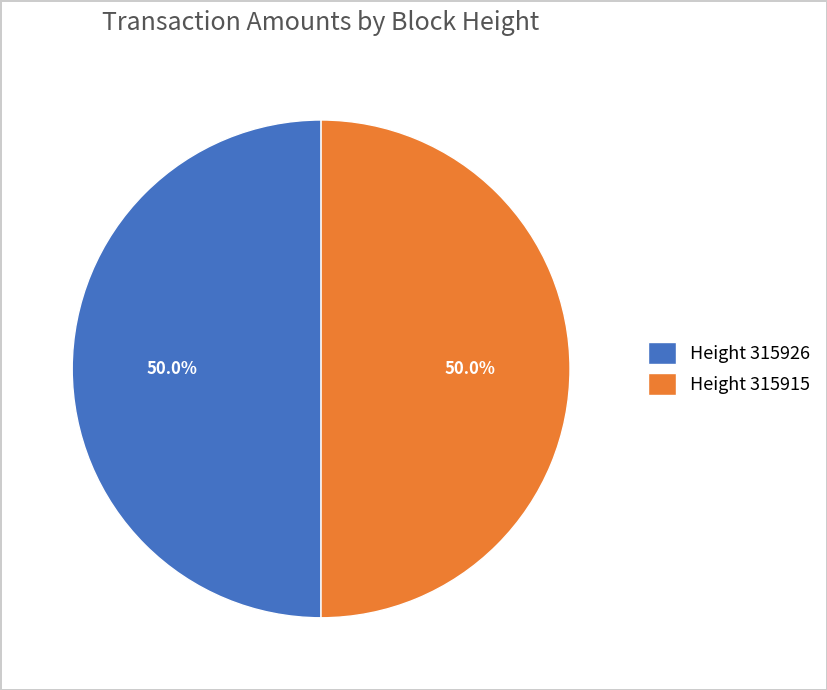

What portion of the pie excludes Height 315915?

50.0%